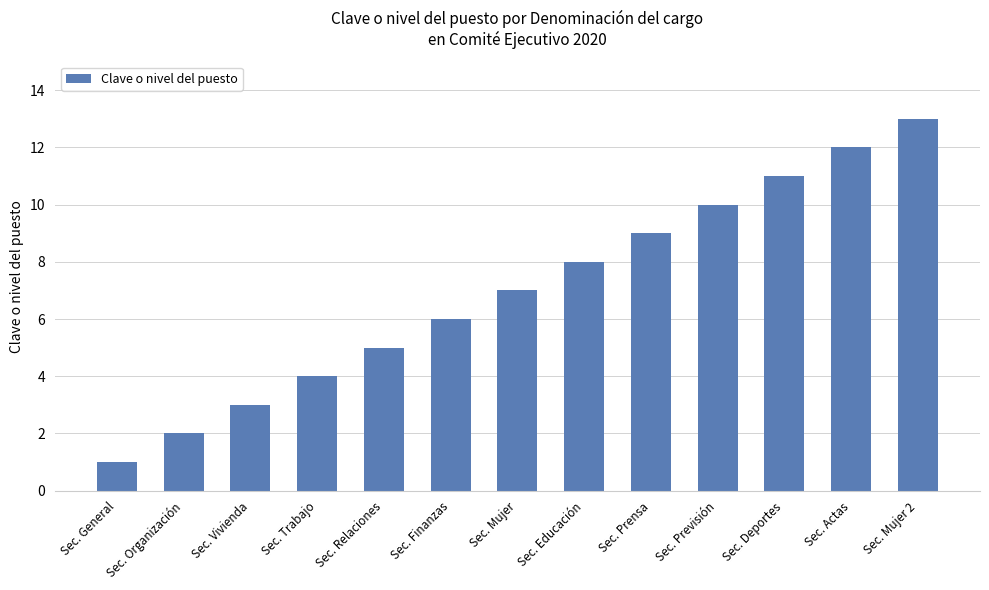

Reading right to left, list all the values displayed in this chart.

13	12	11	10	9	8	7	6	5	4	3	2	1